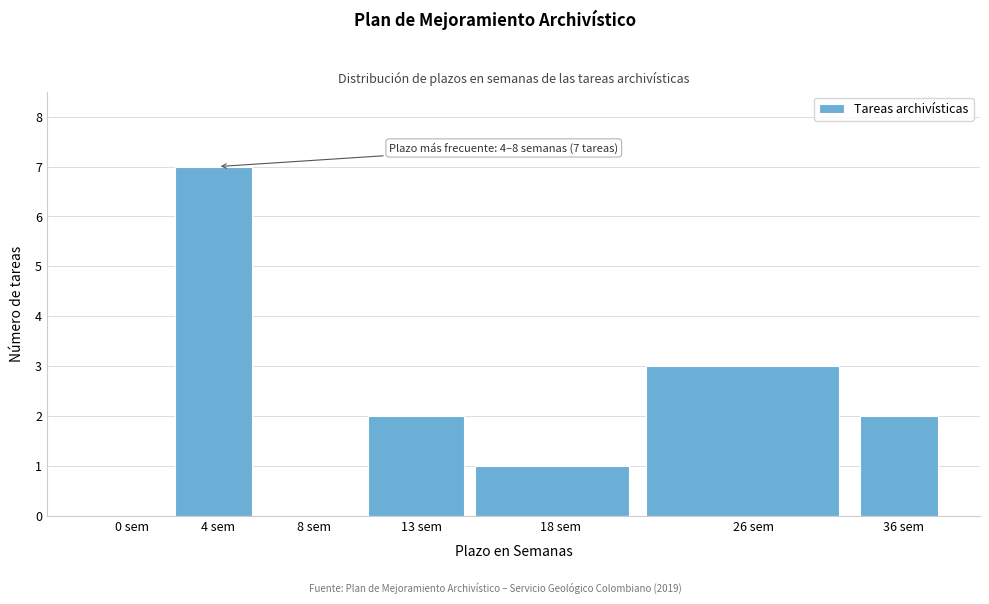

Reading left to right, extract all data points from this chart.

0 sem=0	4 sem=7	8 sem=0	13 sem=2	18 sem=1	26 sem=3	36 sem=2